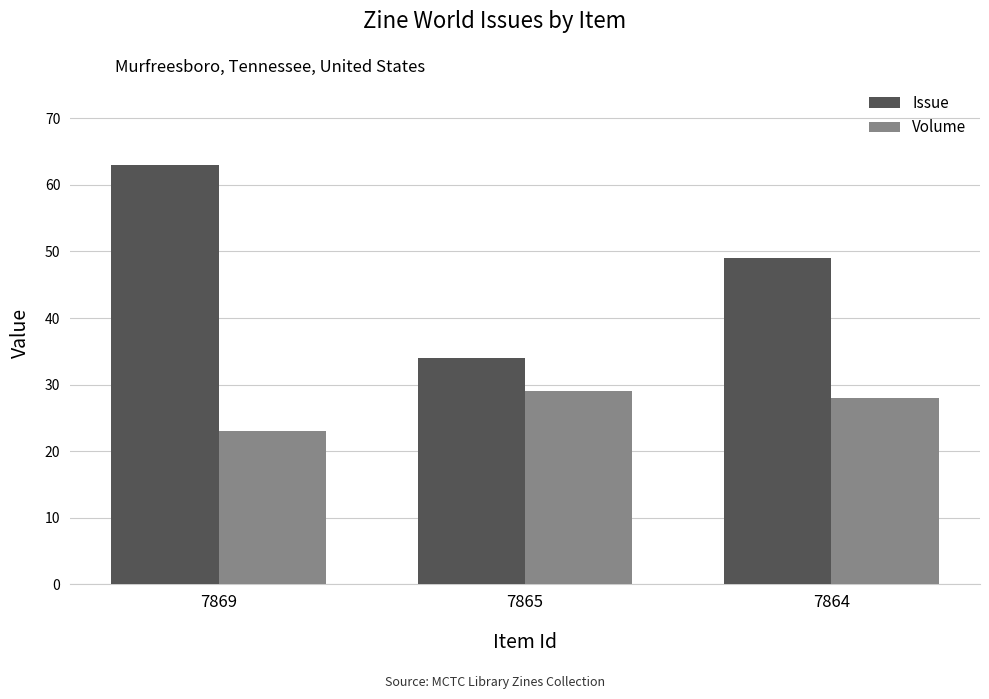

Does the chart contain stacked bars?

No